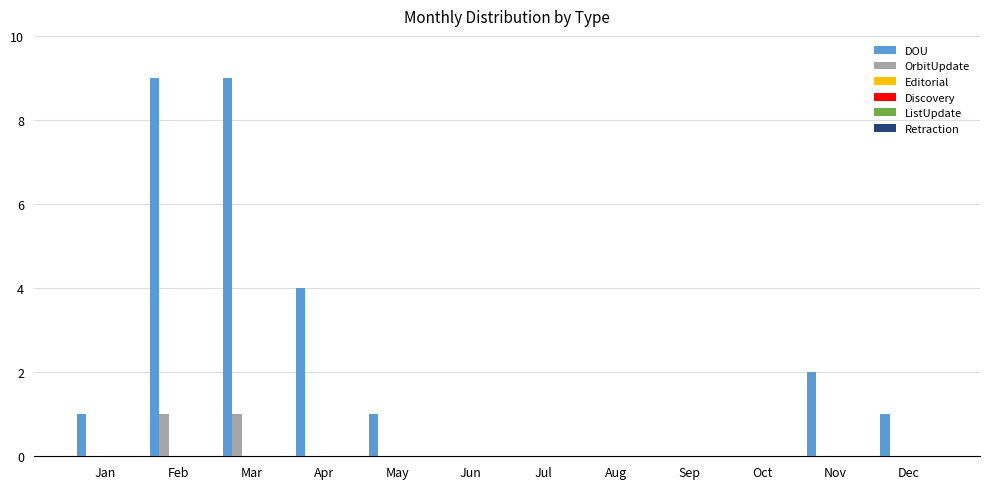

What is the greatest value displayed?

9